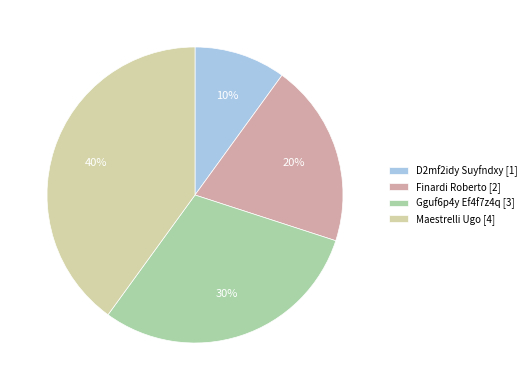

Which category has the biggest portion of the pie?

Maestrelli Ugo